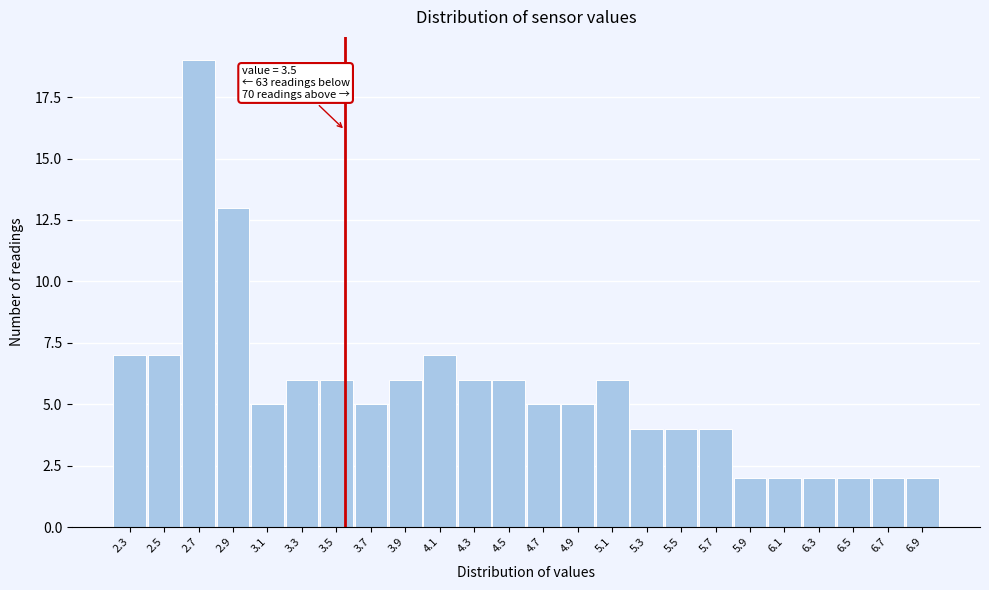

Which range on the x-axis has the tallest bar?

2.55 to 2.75